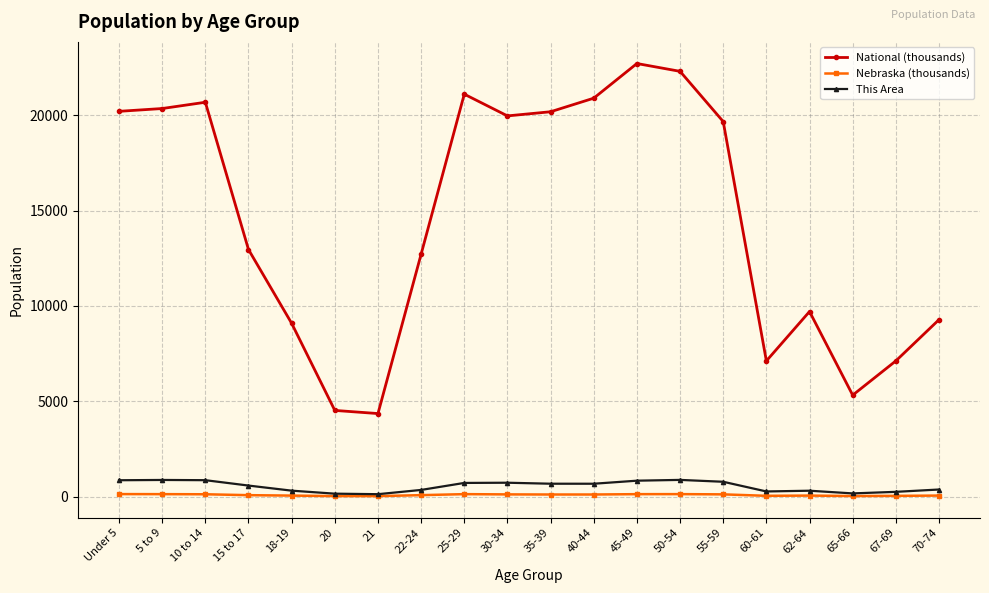

What value does the National (thousands) series have at 62-64?

9704.2